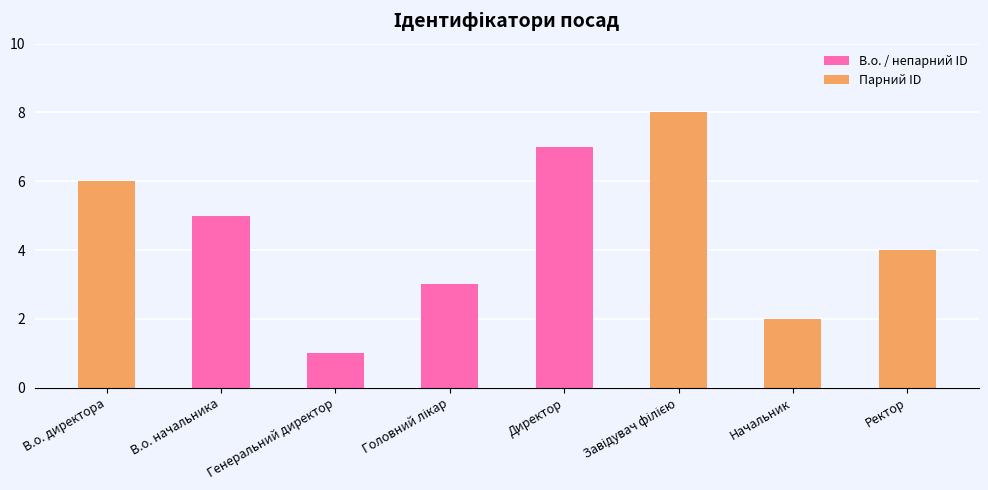

What is the difference between the maximum and second lowest values?

6